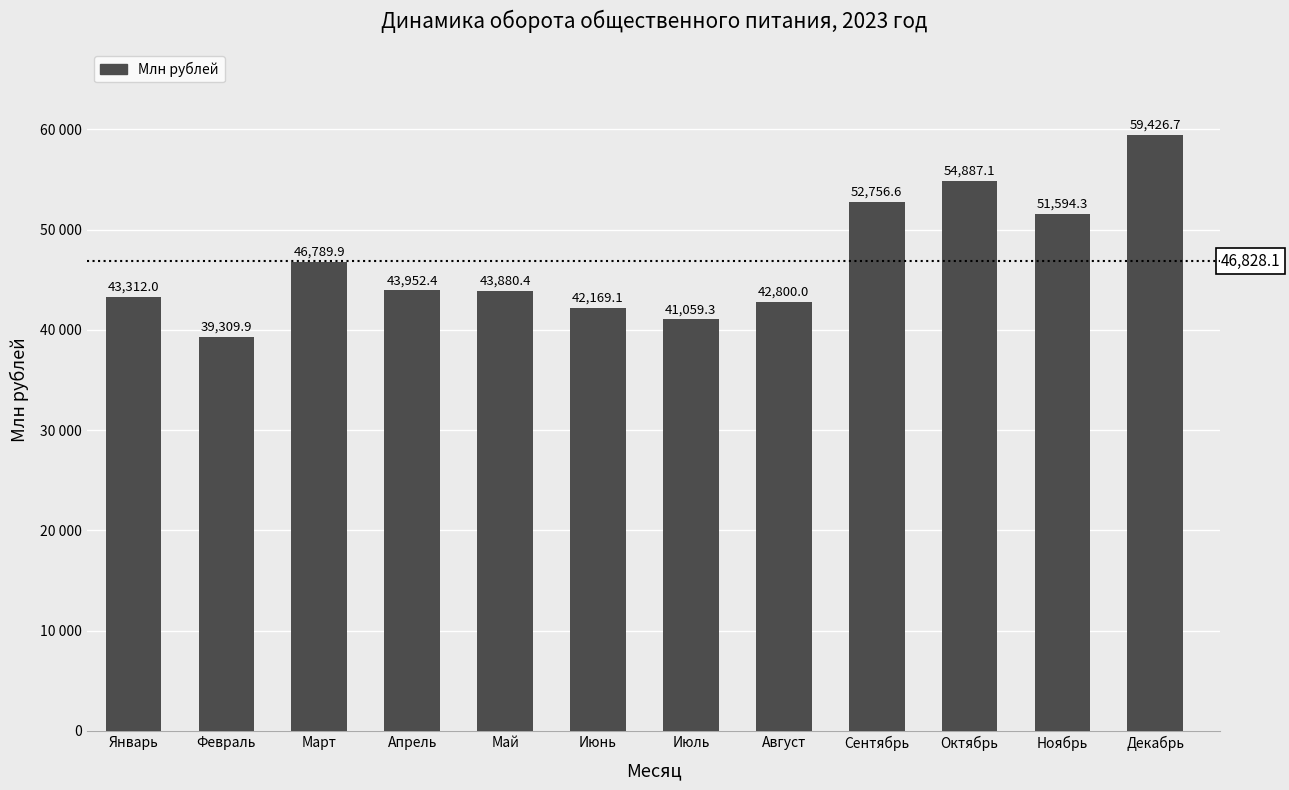

Is it true that the value at Декабрь is 30304.3?

False